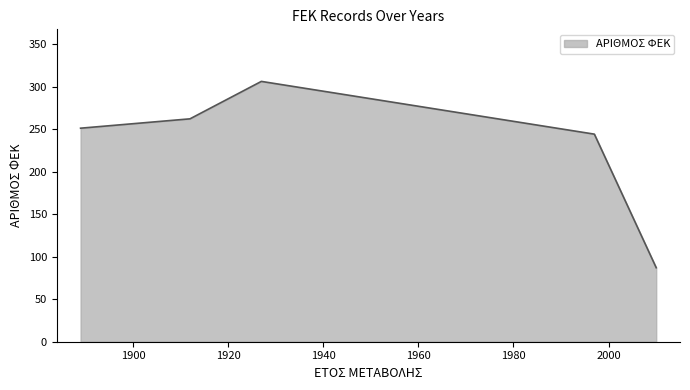

True or false: the data has more than 2 interior local peaks.

False